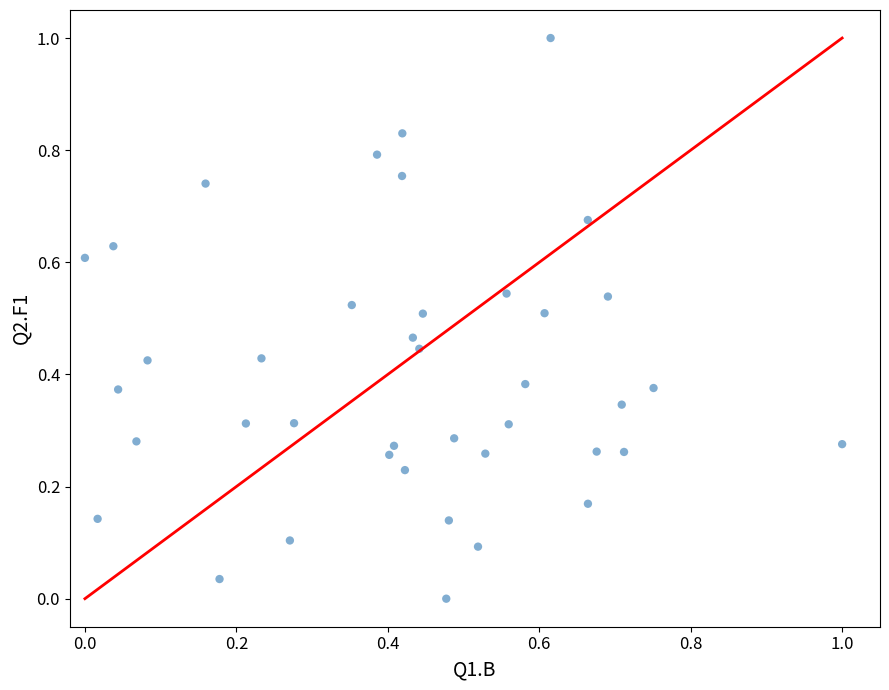

What is the range of Y values (max minus min)?

1.0